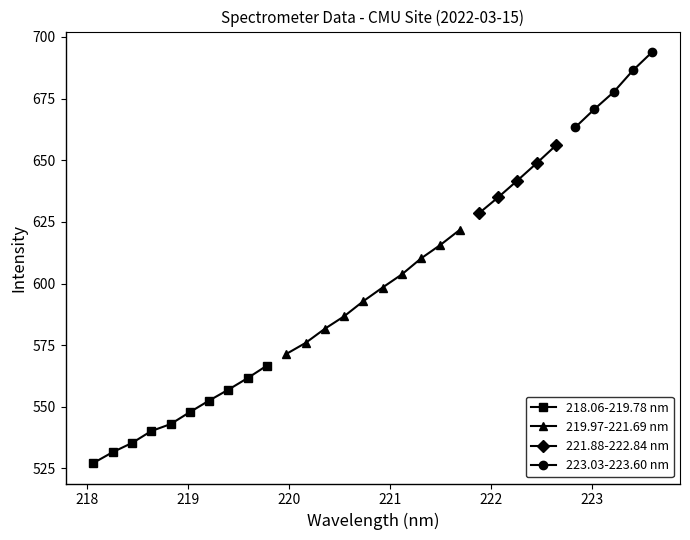

What is the value of the 219.97-221.69 nm point at the 7th from the left?

603.7